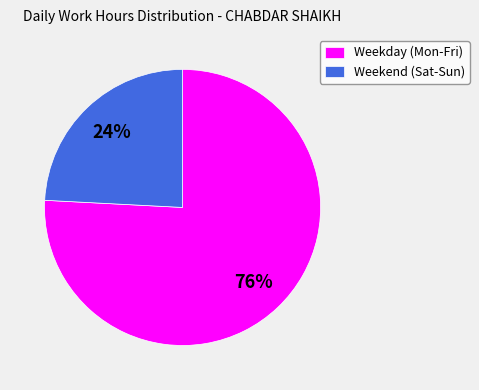

Is it true that Weekday (Mon-Fri) is 70% of the pie?

False